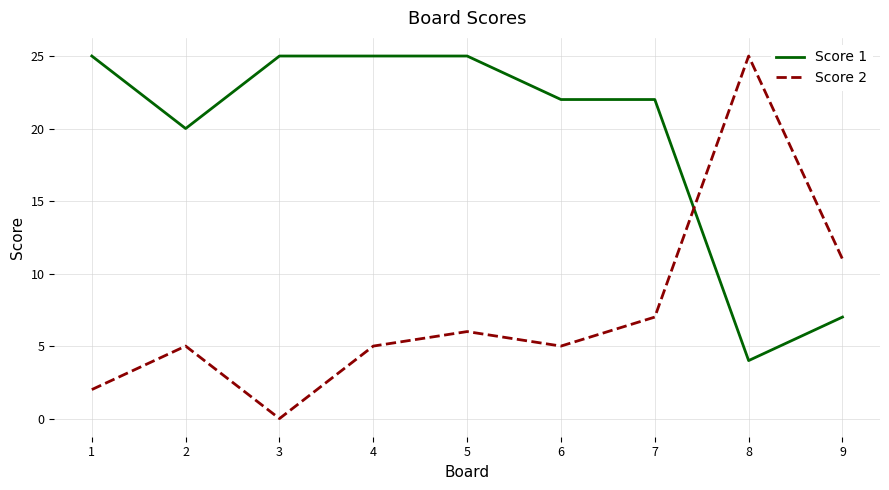

Reading left to right, what are all the values shown in this chart?

Score 1: 25	20	25	25	25	22	22	4	7
Score 2: 2	5	0	5	6	5	7	25	11